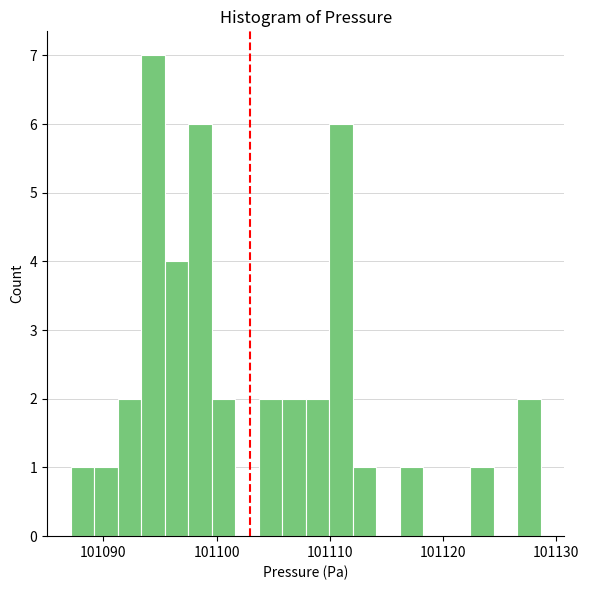

Around what value on the x-axis is the tallest bar? Give the approximate position of its centre, as read against the axis.

101094